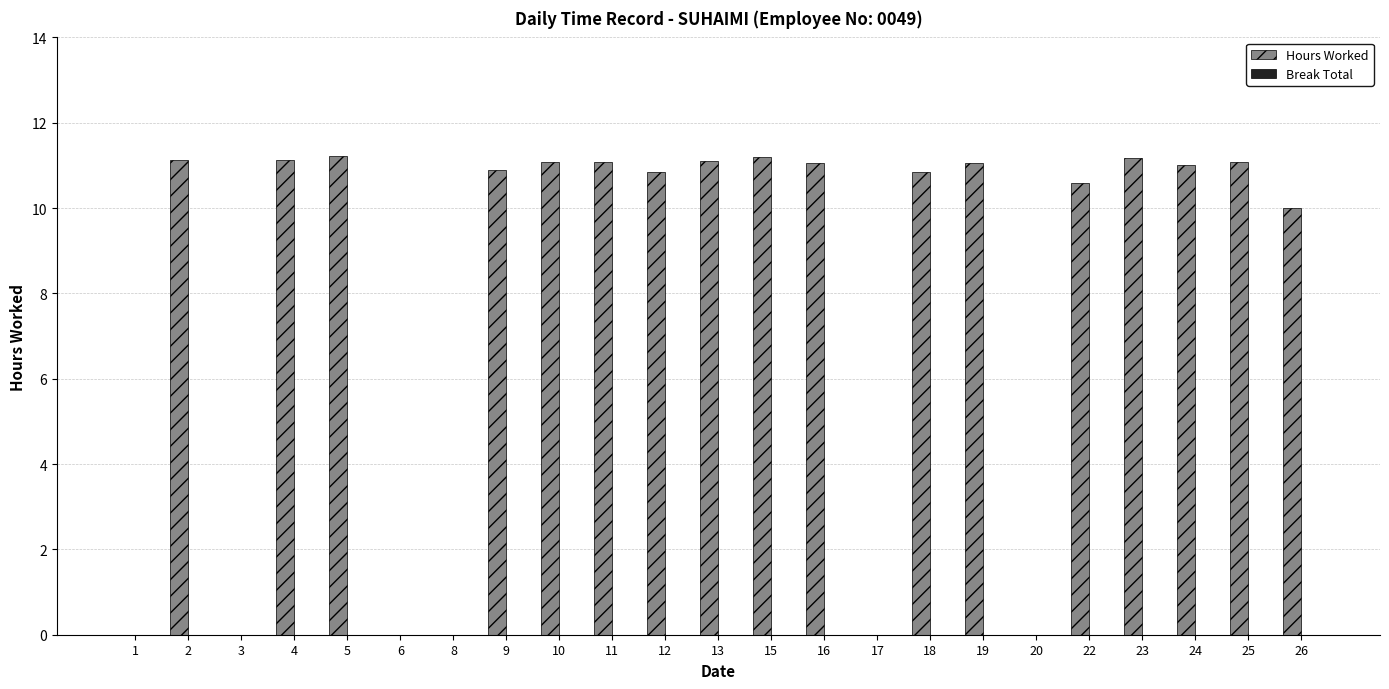

What is the greatest value displayed?

11.2